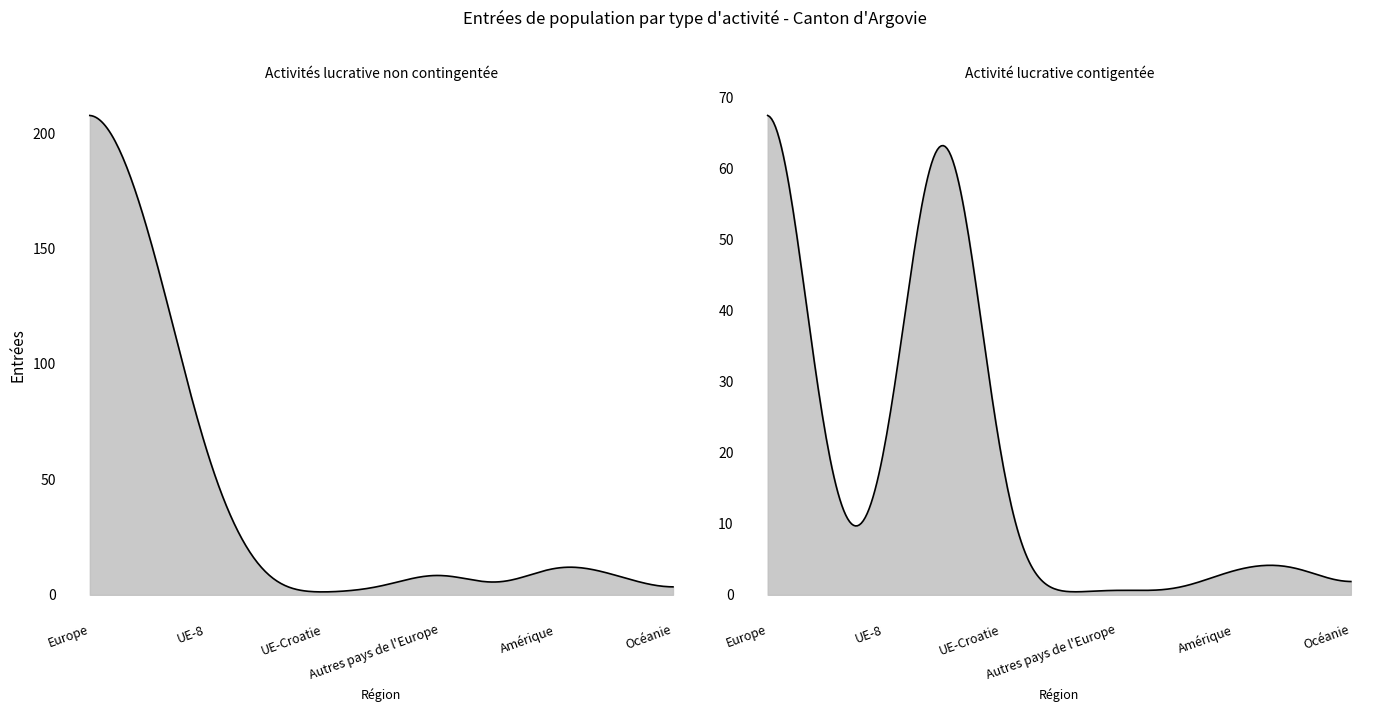

At how many categories does at least one series exceed 108?

2